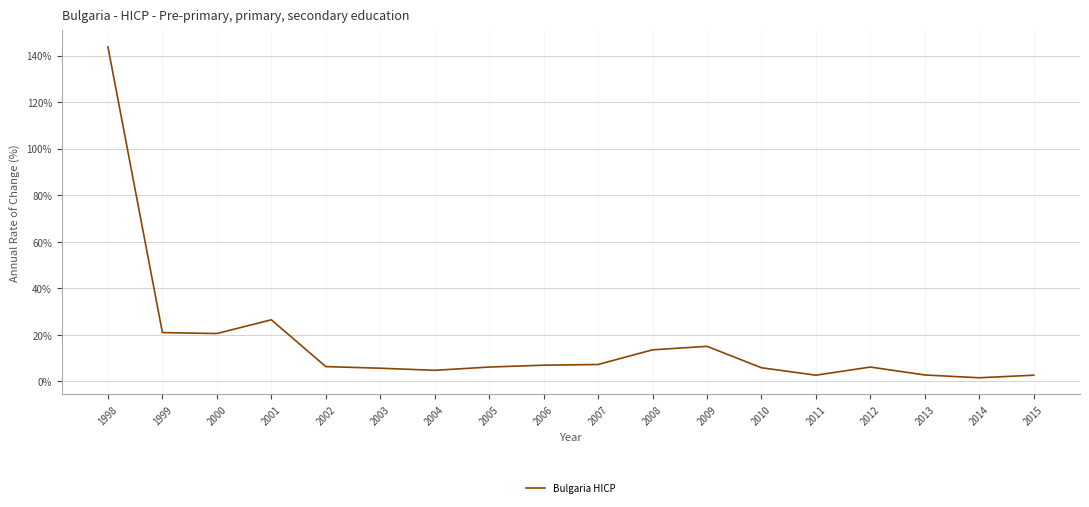

What is the smallest value displayed?

1.6